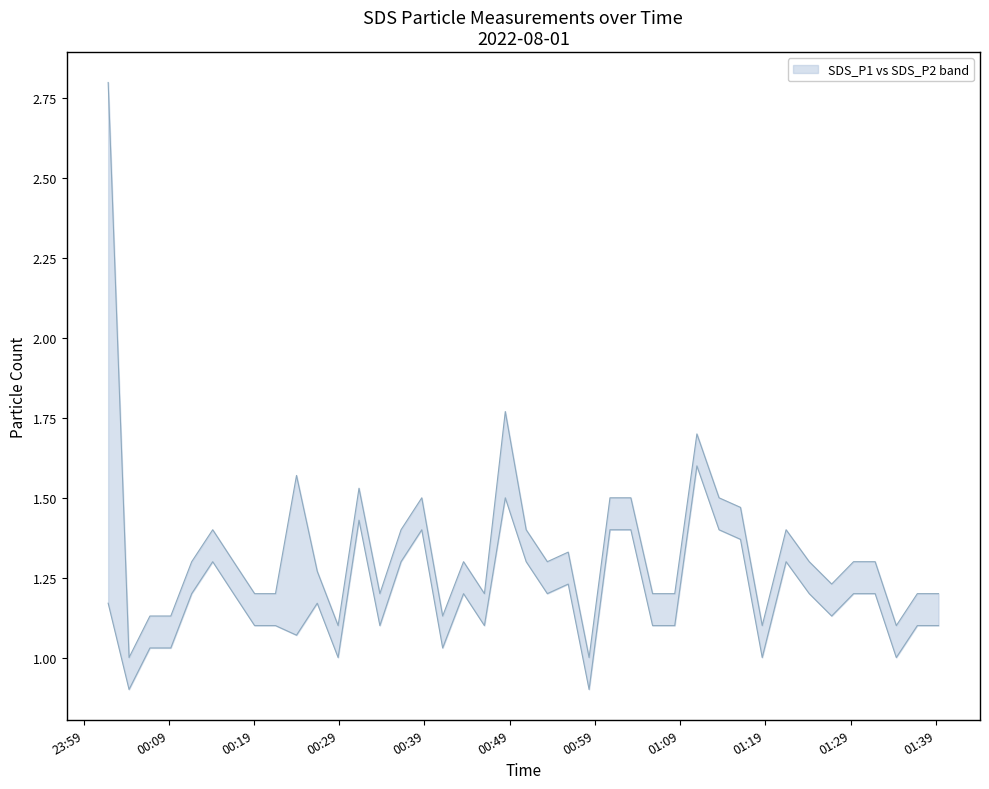

Is this an area chart (filled region under the line)?

No